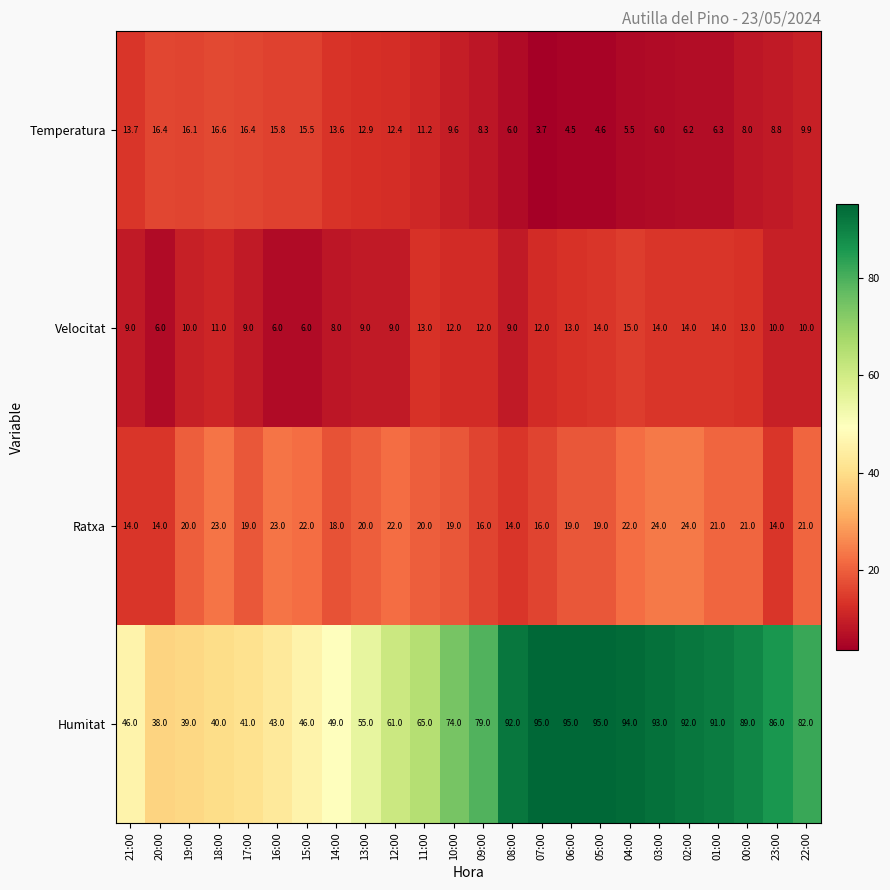

Between 12:00 and 08:00, which series saw the biggest shift?

Humitat